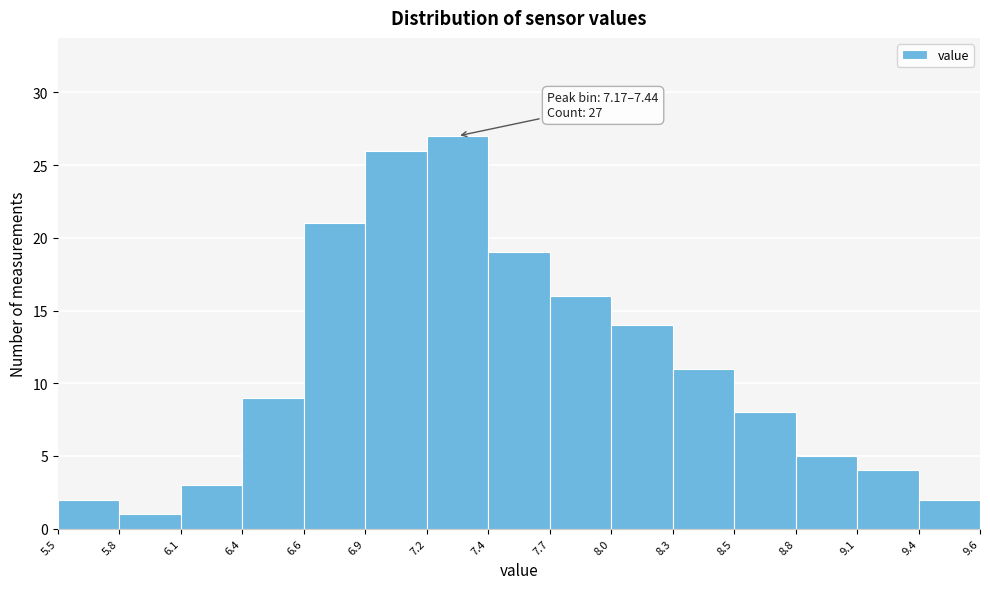

Reading left to right, what are all the values shown in this chart?

5.5=2	5.8=1	6.1=3	6.4=9	6.6=21	6.9=26	7.2=27	7.4=19	7.7=16	8.0=14	8.3=11	8.5=8	8.8=5	9.1=4	9.4=2